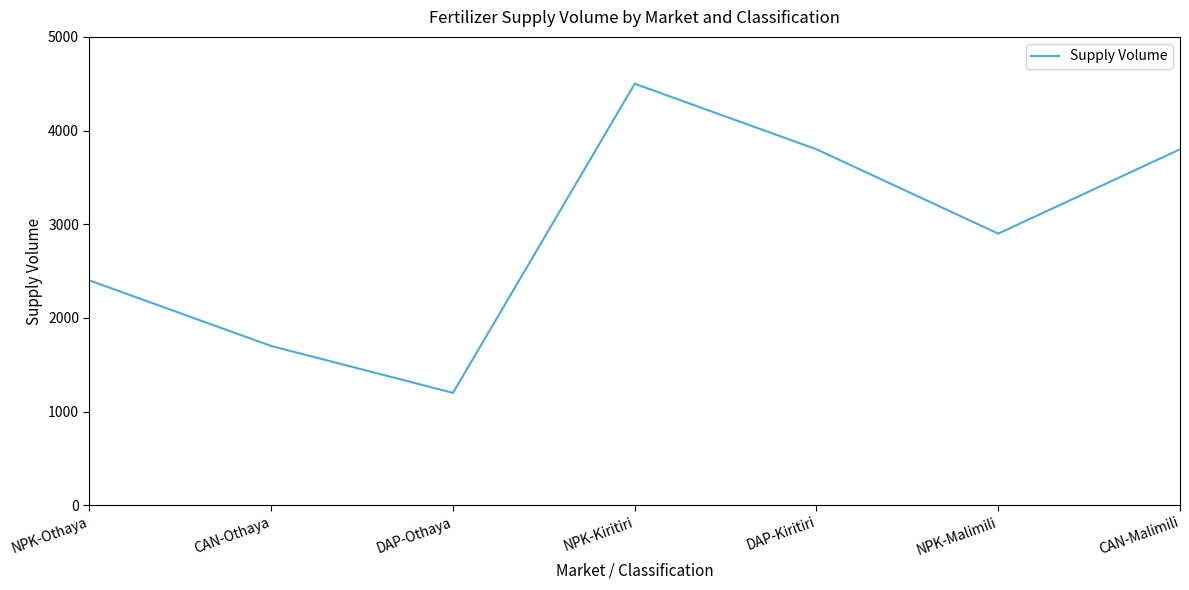

At which label is the value closest to 2850?

NPK-Malimili